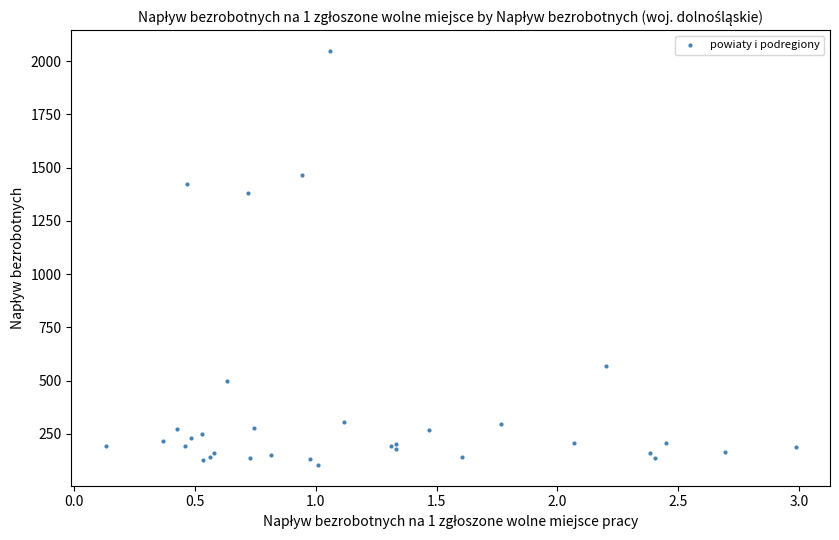

What Y value in the scatter plot is closest to 1076?

1380